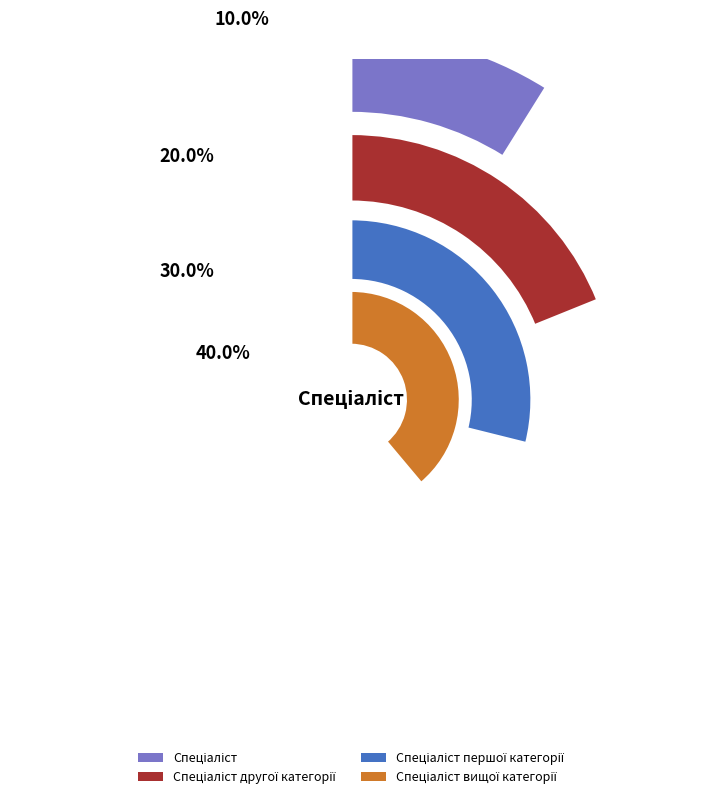

Count the number of slices in the pie.

4